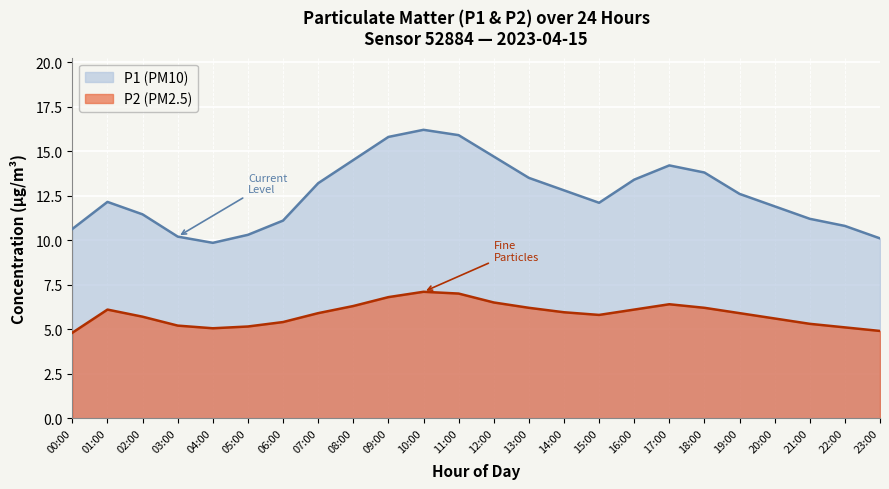

Between 21:00 and 16:00, which is larger?

16:00